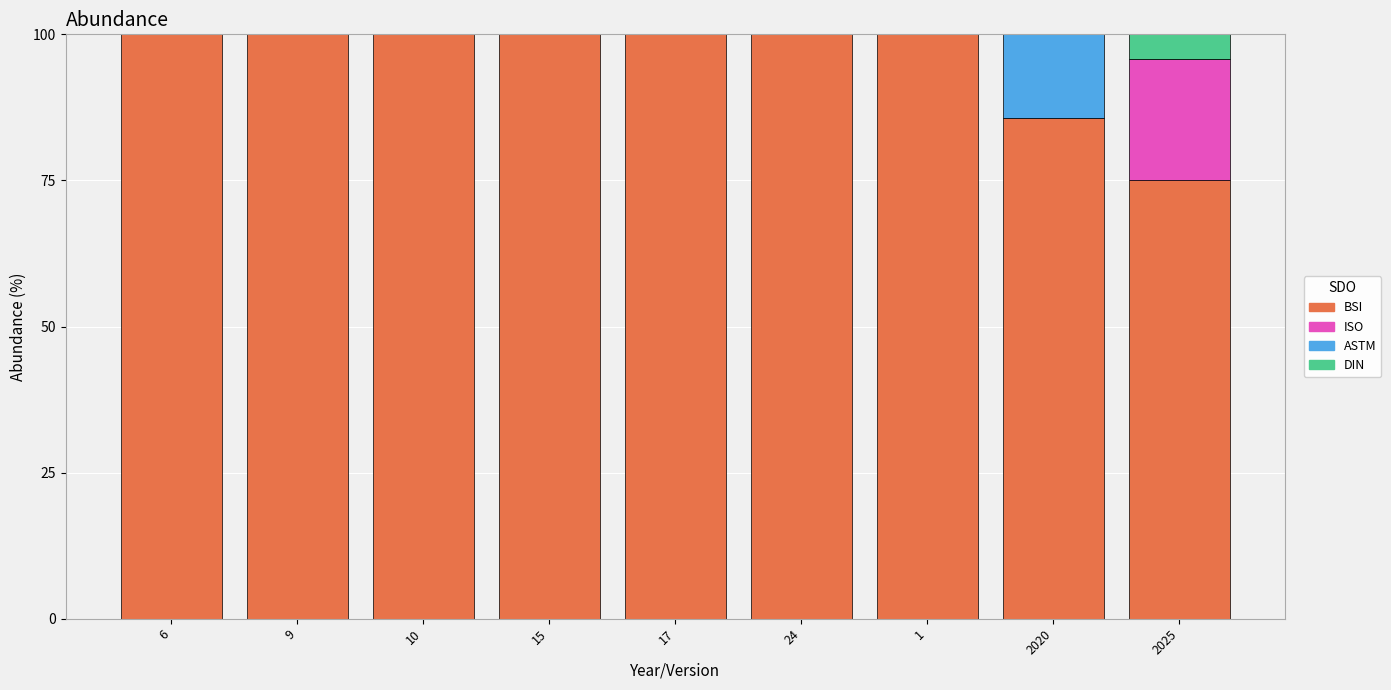

The value of BSI at 2020 is 150.4. True or false?

False